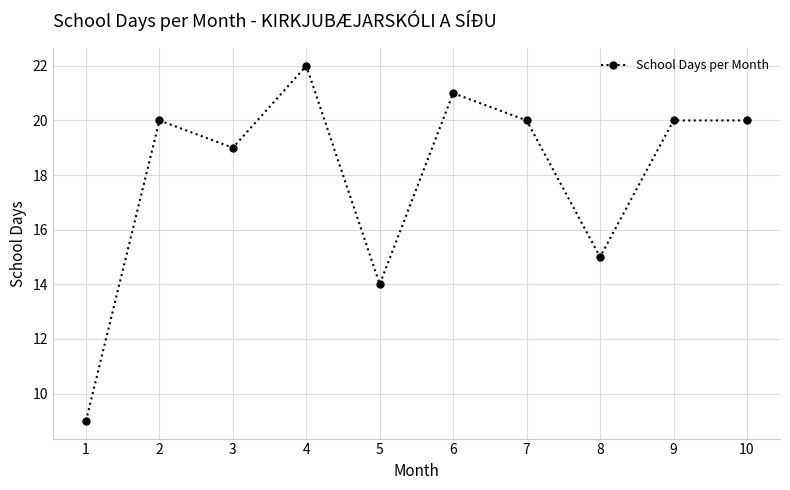

The chart shows a value of 7 at 8. True or false?

False